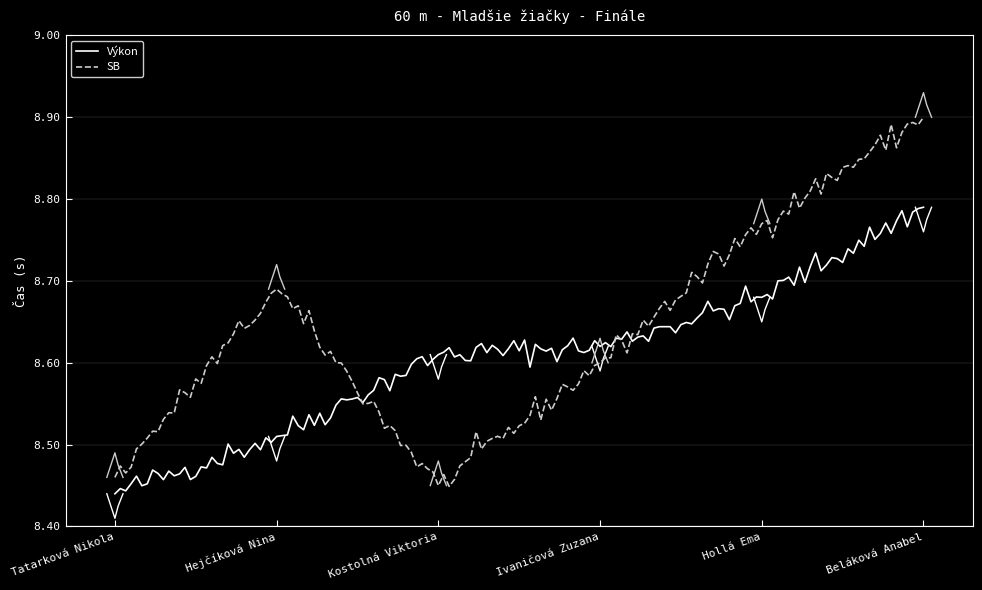

At which category is the sum across all series the highest?

Beláková Anabel